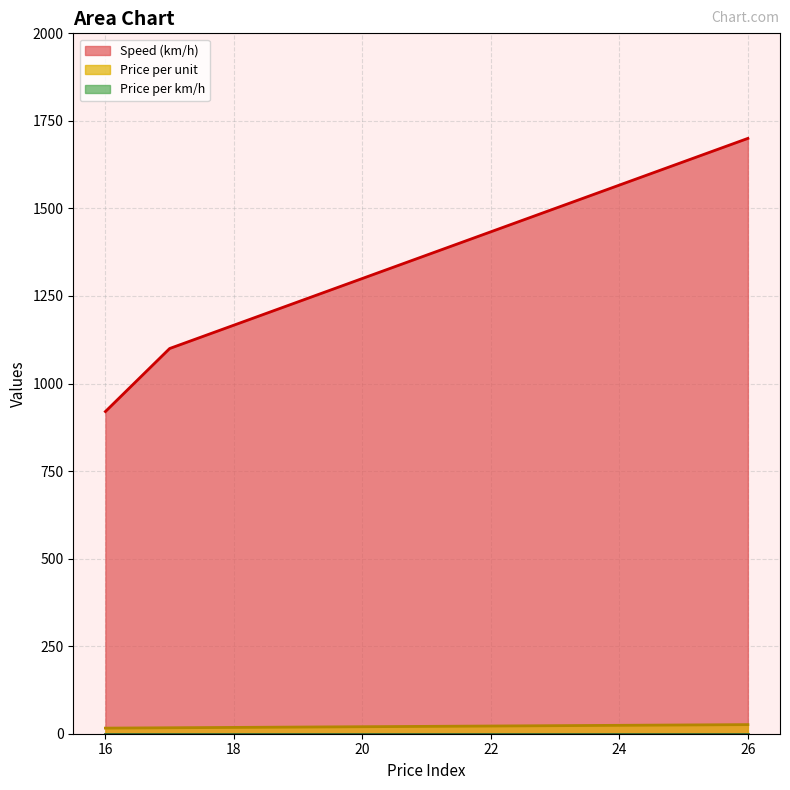

What is the value of the Speed (km/h) point at the 1st from the left?

920